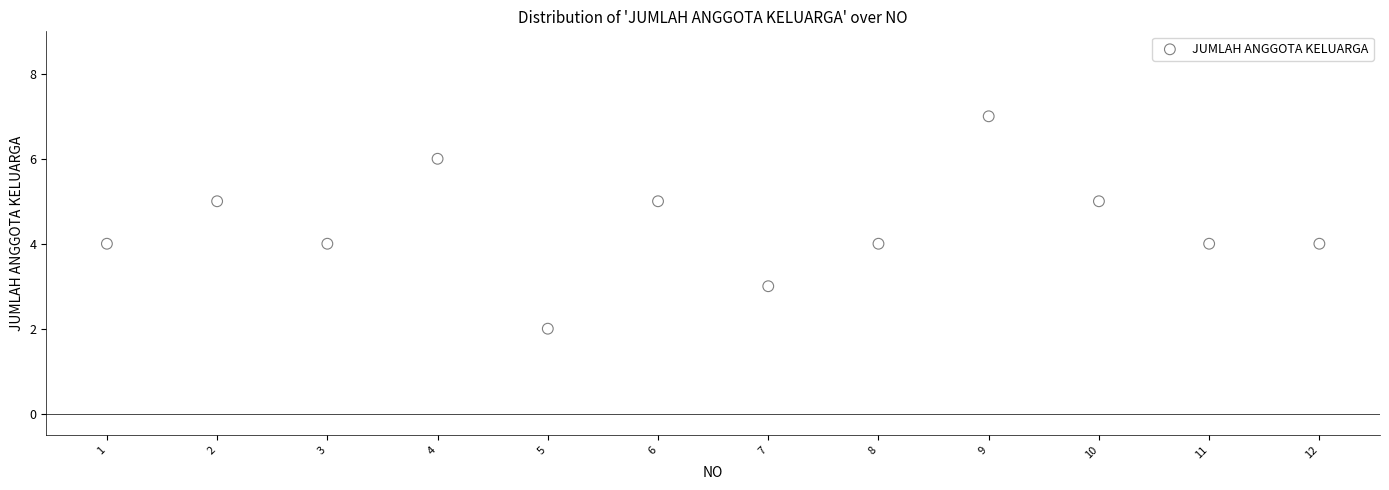

What is the average X value?

6